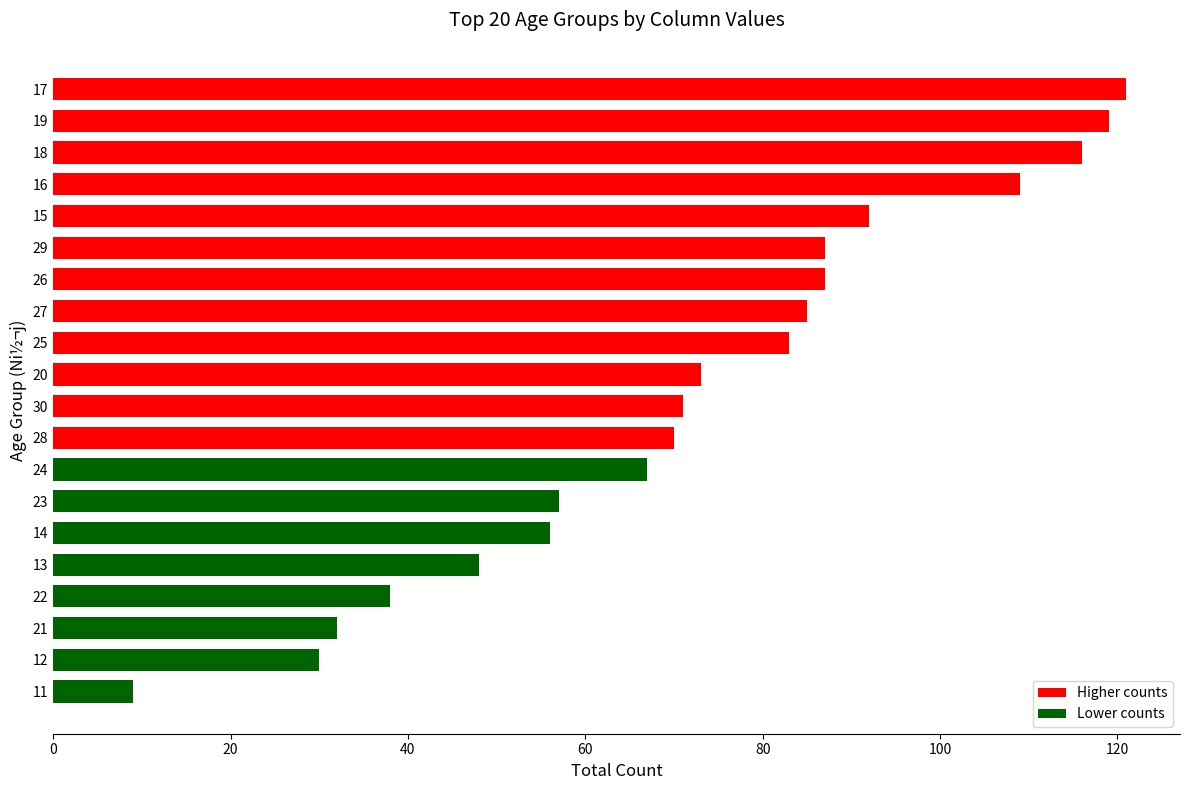

Between 21 and 16, which is larger?

16